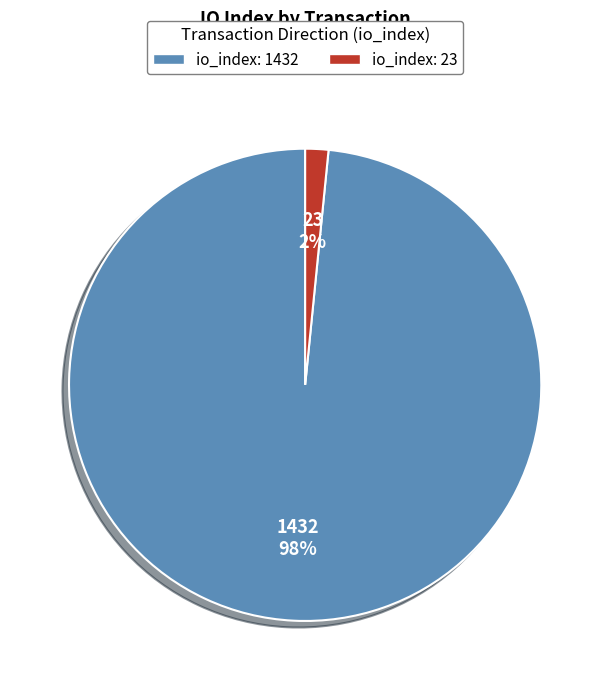

What is the majority slice?

io_index: 1432